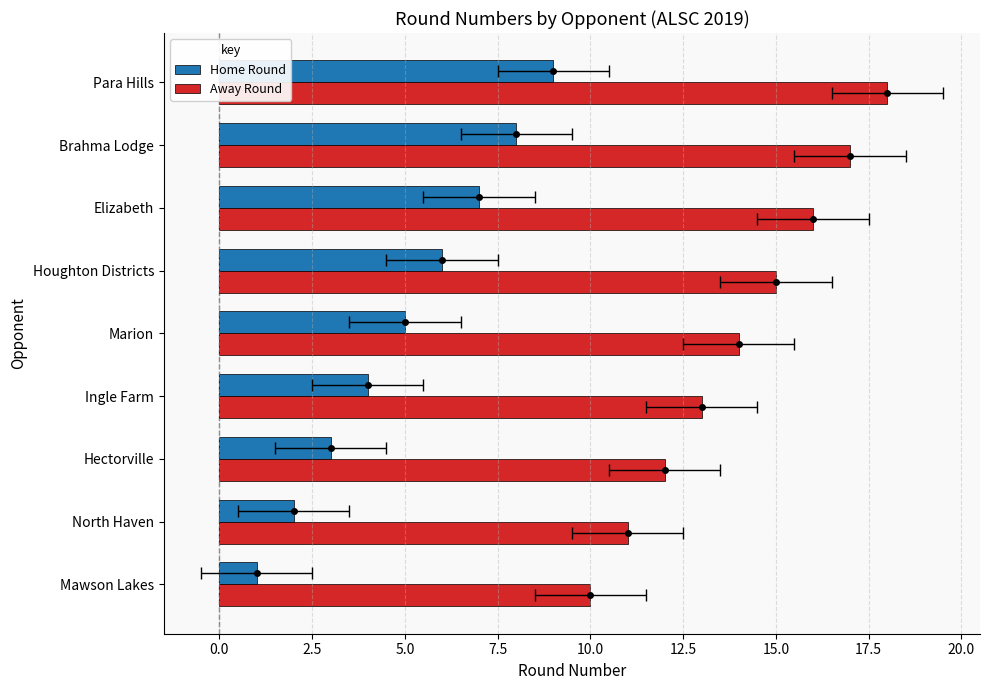

What position from the right is Houghton Districts?

4